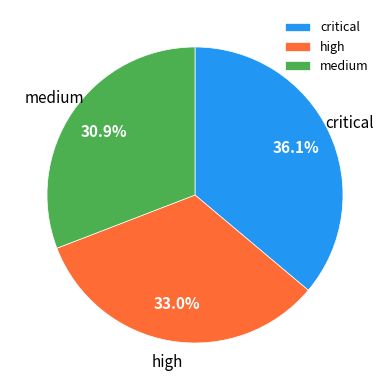

Count the number of slices in the pie.

3